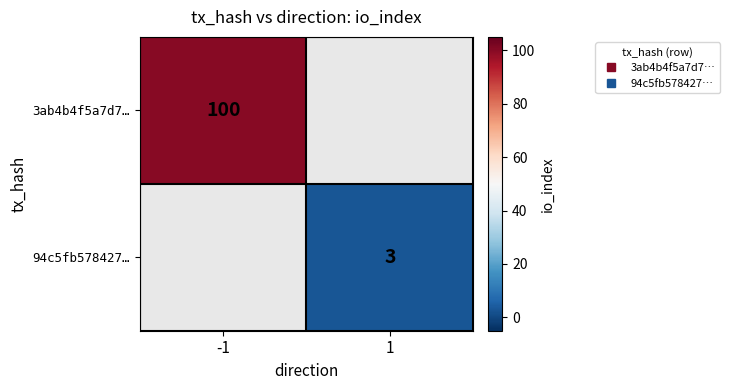

Which category has the highest value across all series?

-1